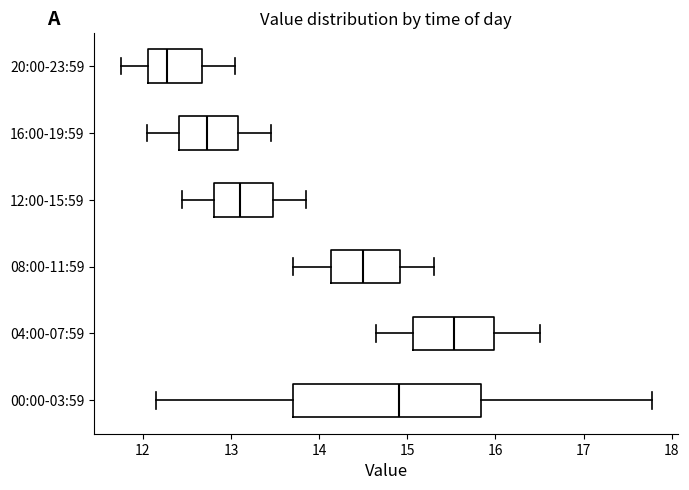

Reading bottom to top, transcribe this box plot: for each box, give where its median line is, the range the box spans, and where its two whiskers end, as read against the x-axis. The values are not printed on the chart, so give them approximately, as read against the axis.

00:00-03:59: median 14.9, box 13.7 to 15.8, whiskers 12.2 to 17.8
04:00-07:59: median 15.5, box 15.1 to 16.0, whiskers 14.7 to 16.5
08:00-11:59: median 14.5, box 14.1 to 14.9, whiskers 13.7 to 15.3
12:00-15:59: median 13.1, box 12.8 to 13.5, whiskers 12.5 to 13.9
16:00-19:59: median 12.7, box 12.4 to 13.1, whiskers 12.1 to 13.5
20:00-23:59: median 12.3, box 12.1 to 12.7, whiskers 11.8 to 13.1